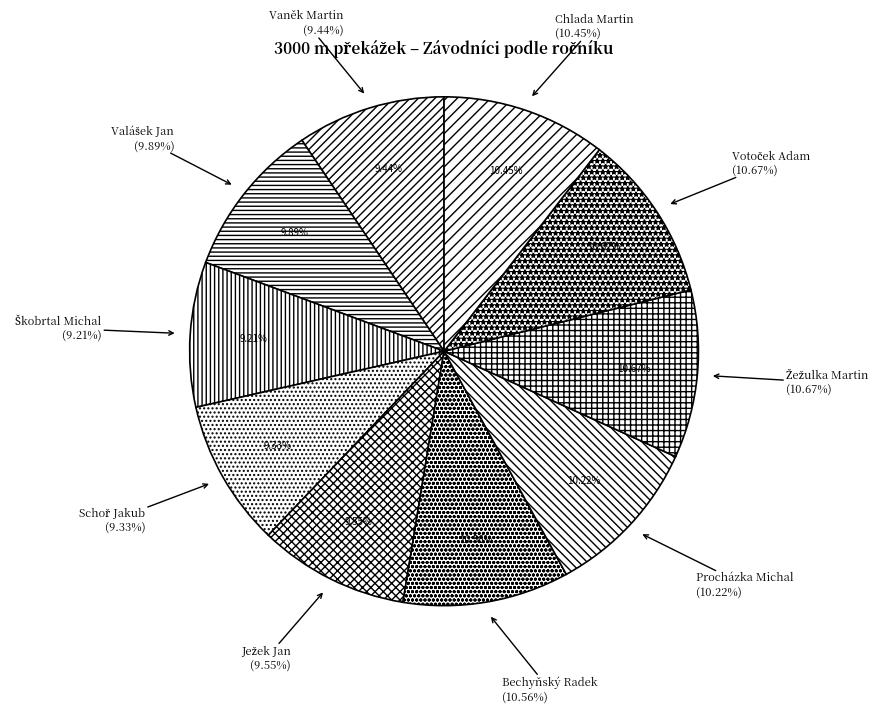

Which slice is the smallest?

Škobrtal Michal